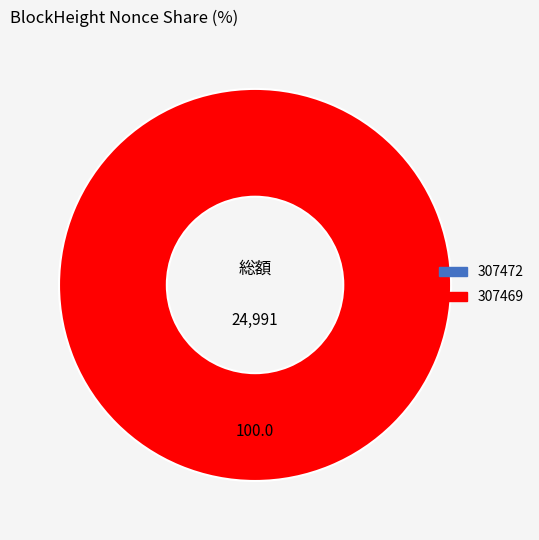

True or false: 307472 accounts for 10% of the total.

False